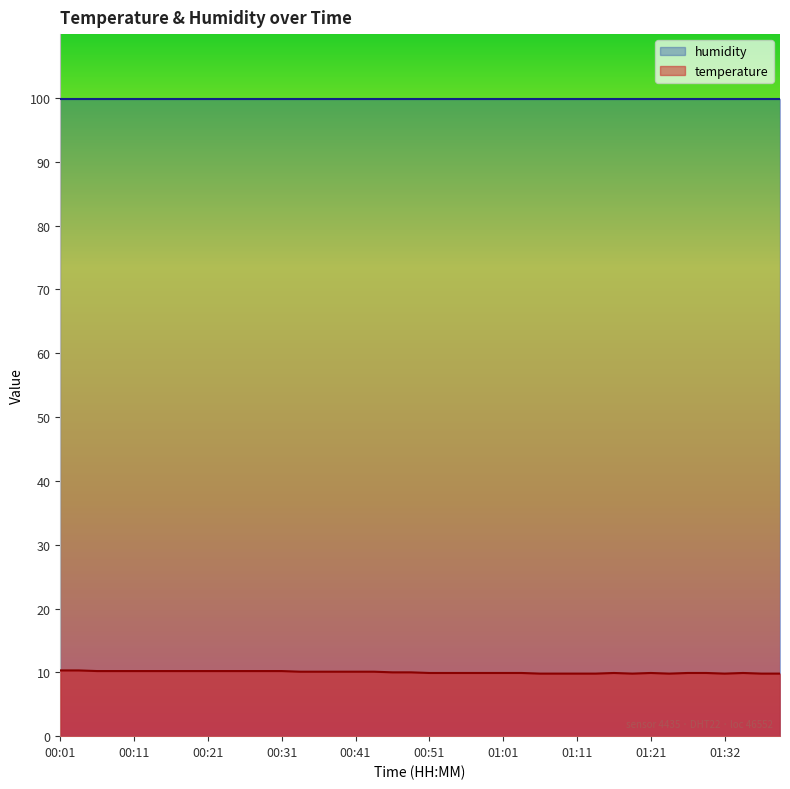

Which label corresponds to the largest value in the chart?

00:01